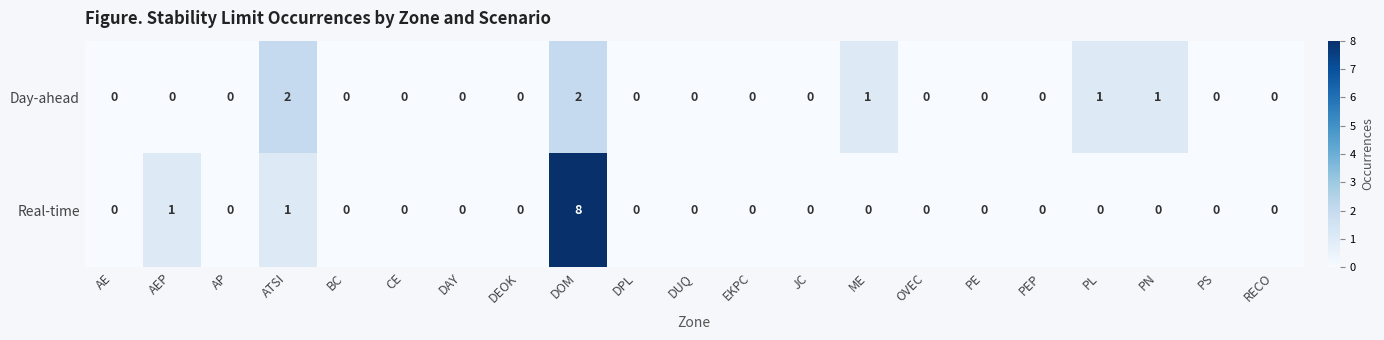

The Day-ahead series shows 0 at DEOK. True or false?

True